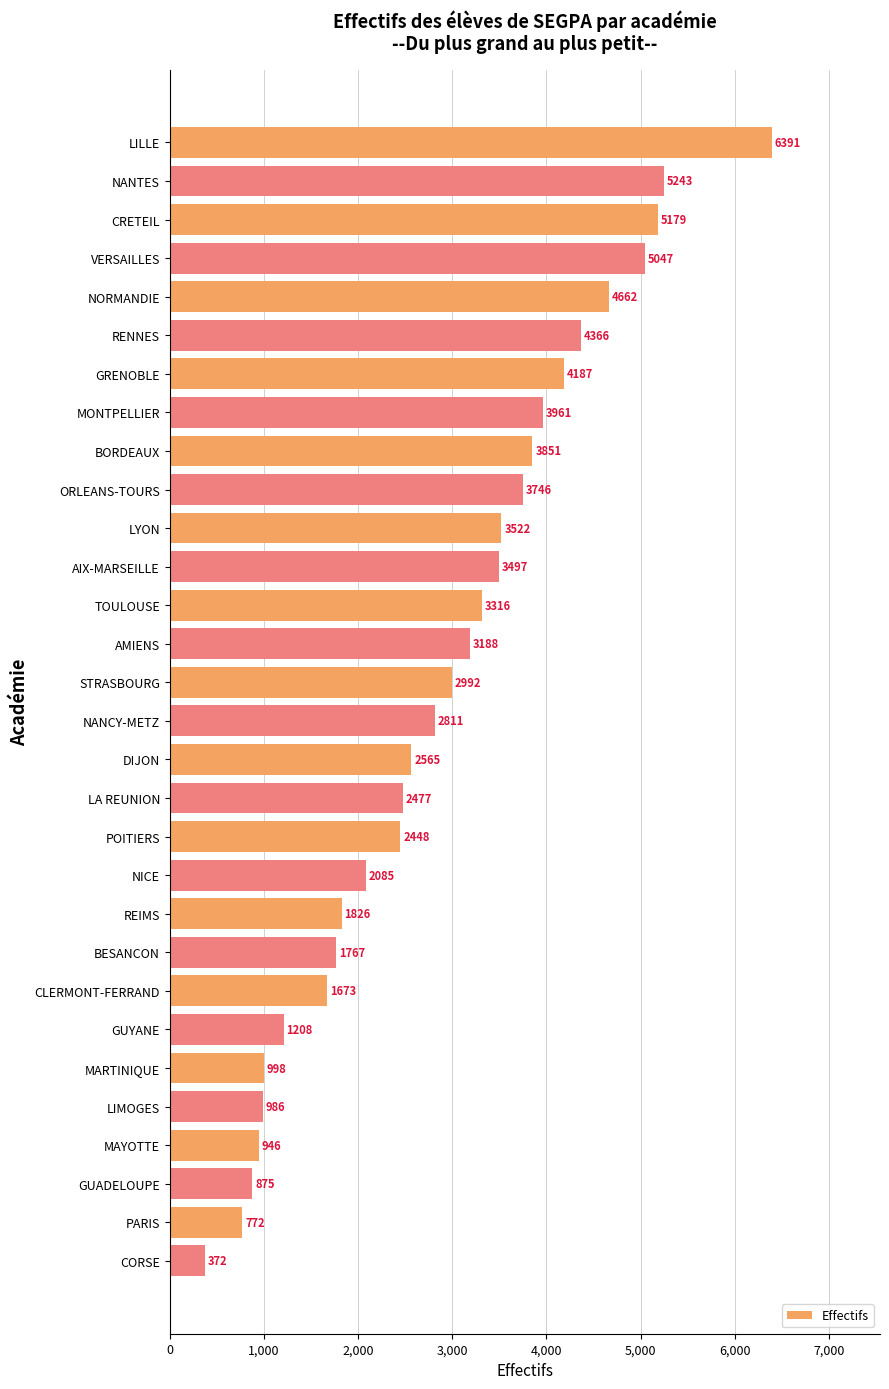

True or false: the data shows 10364 at LILLE.

False